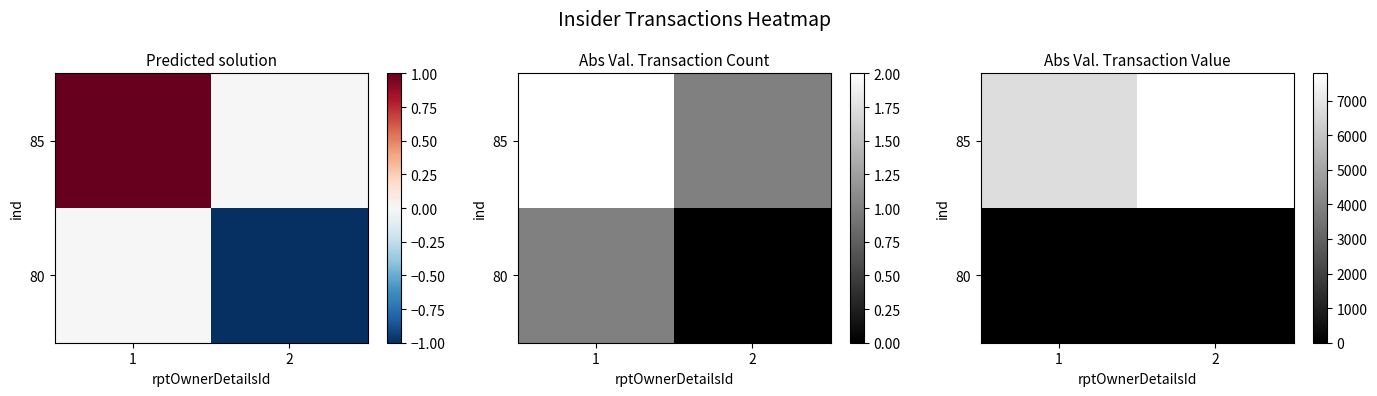

What is the average value of the 85 series?

7262